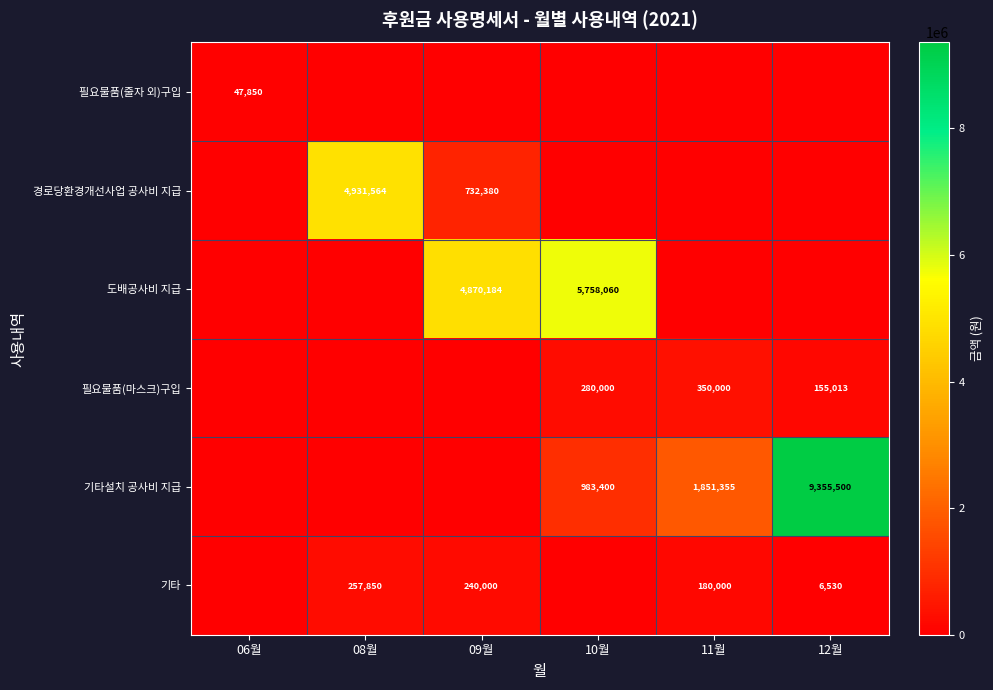

At which category does the chart reach its peak across all series?

12월